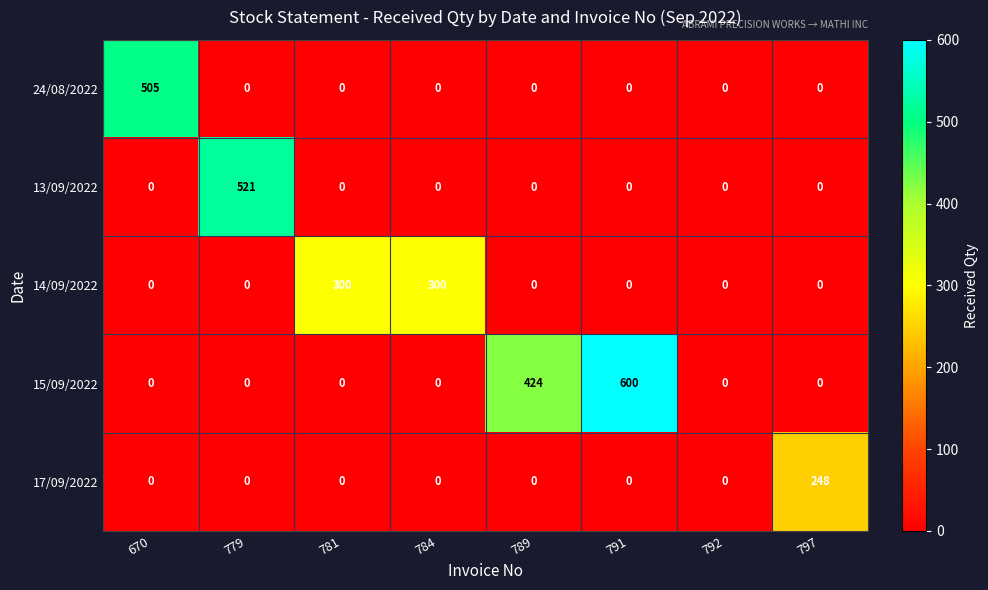

What is the difference between the maximum and second lowest values in the 15/09/2022 series?

600